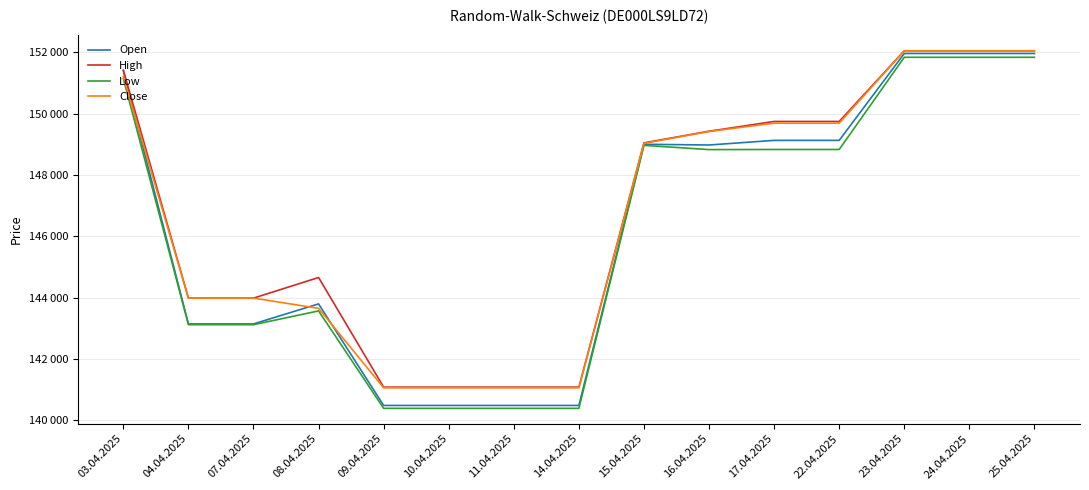

What is the approximate value of Open at 25.04.2025, to the nearest 50?

151950